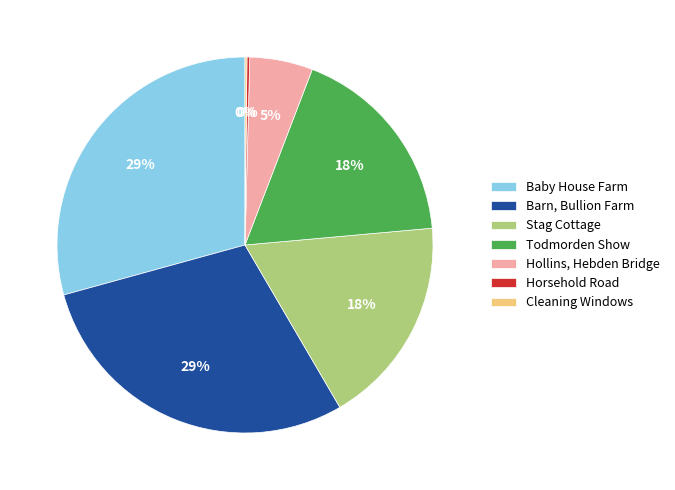

Is there any slice that represents more than half of the pie?

No